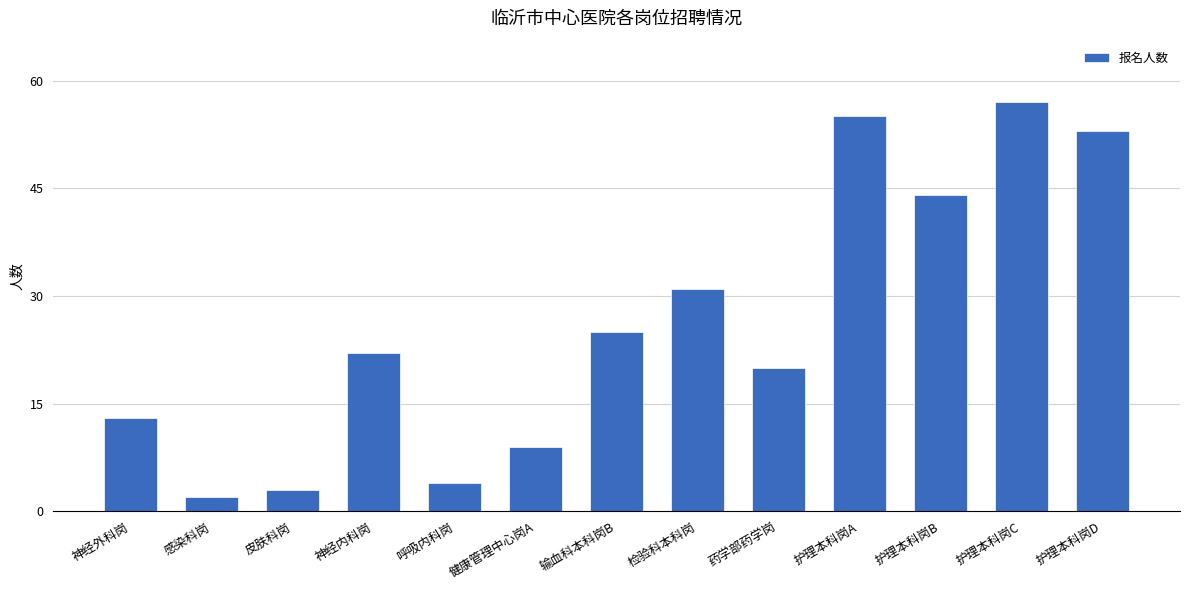

What is the difference between the second highest and second lowest values?

52